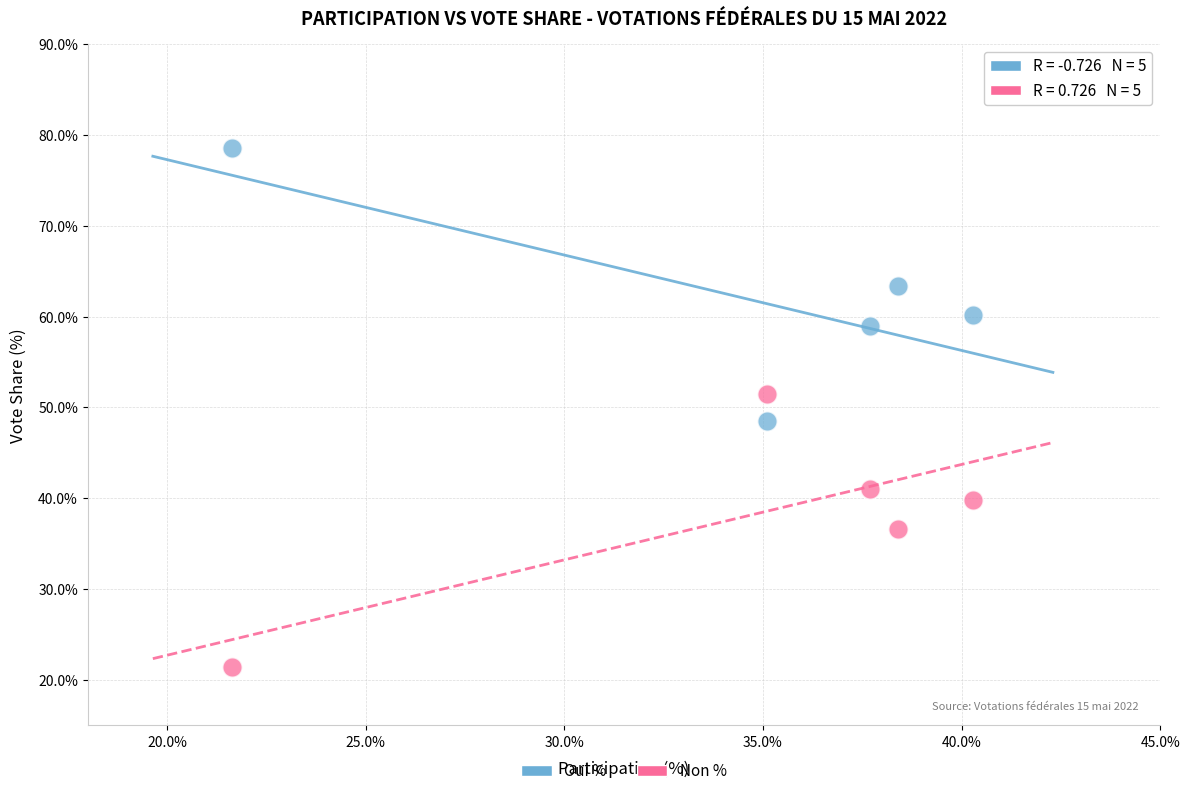

What are all the series names shown in the legend?

Oui %, Non %